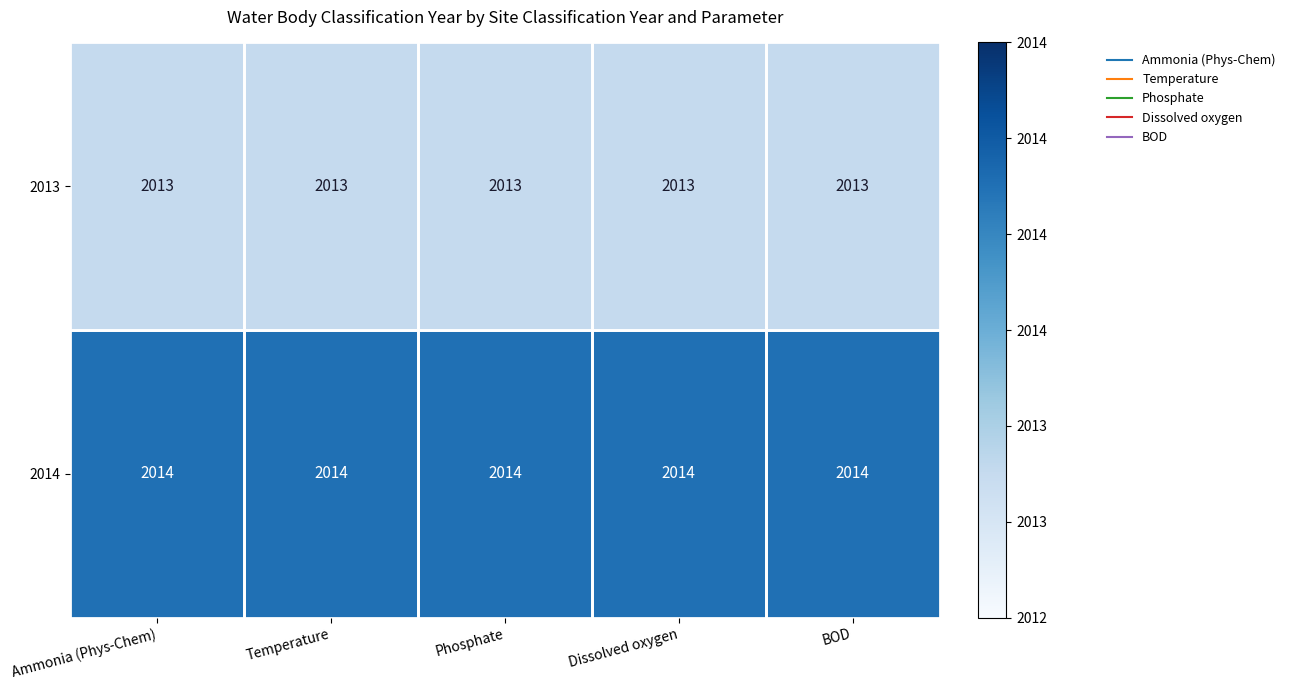

At how many categories does at least one series exceed 2013?

5